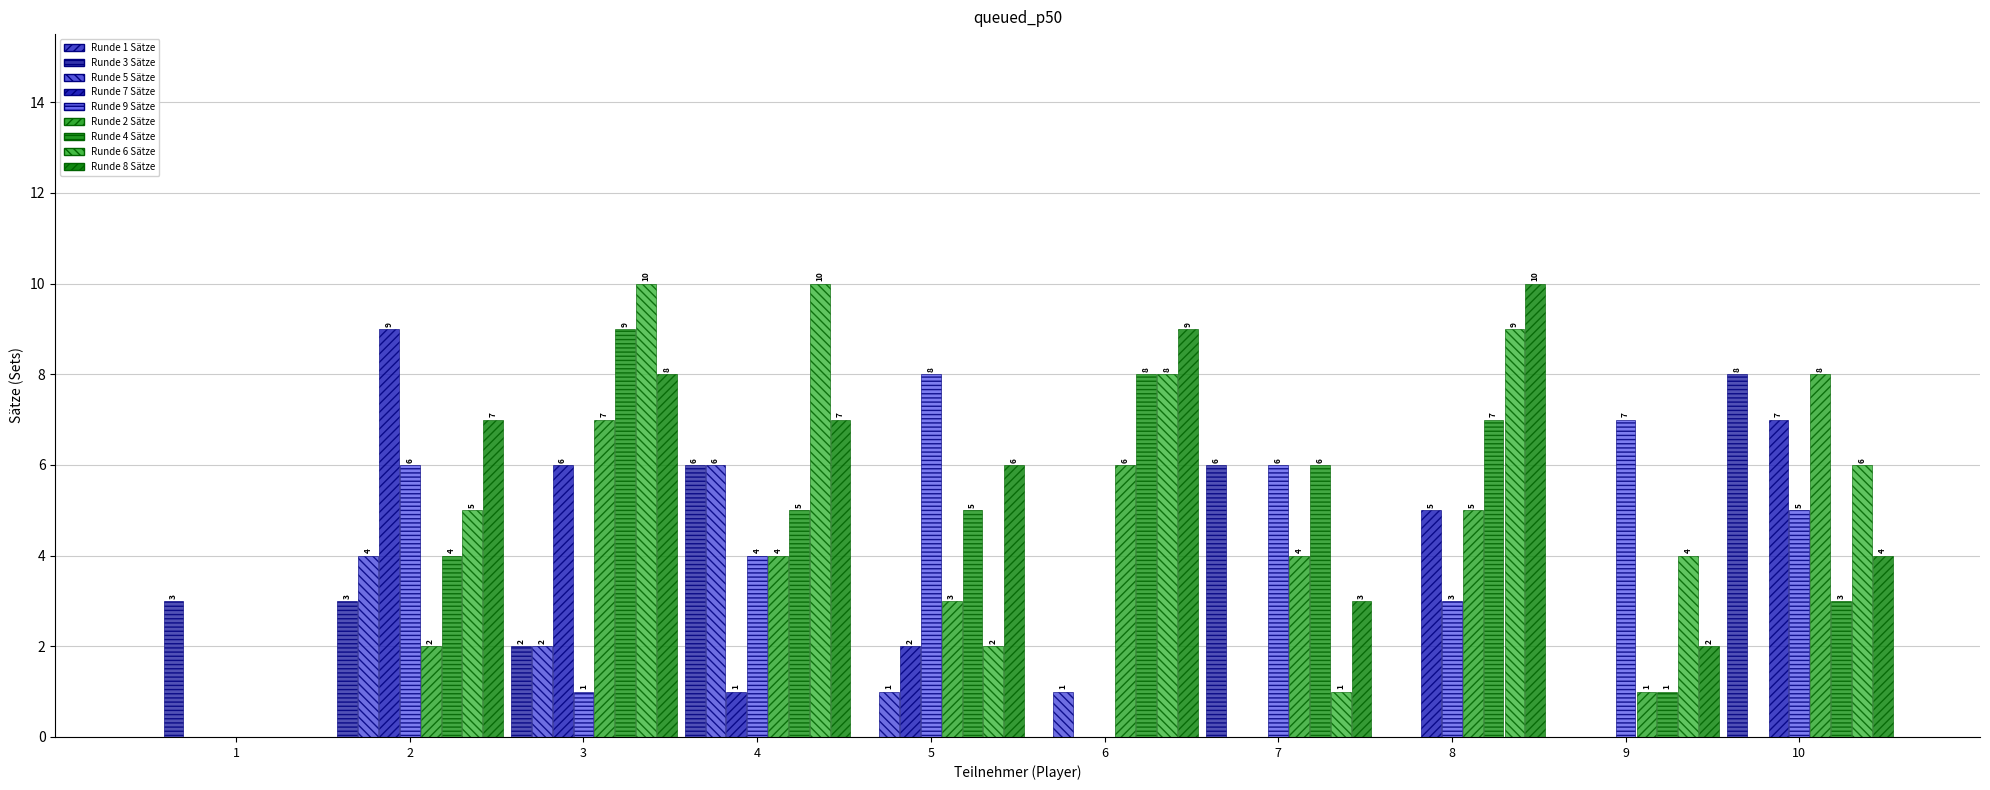

What is the sum of all Runde 9 Sätze values?

40